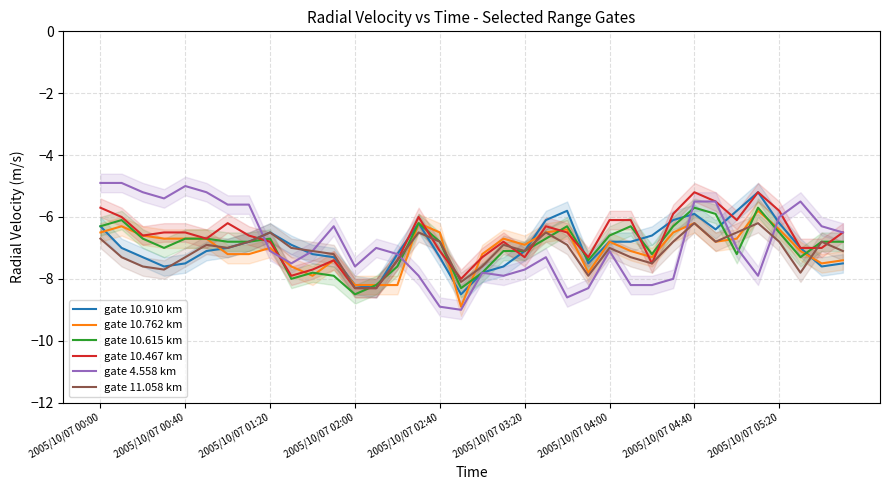

Is the value of gate 10.615 km at 30 greater than the value of gate 10.762 km at 14?

Yes